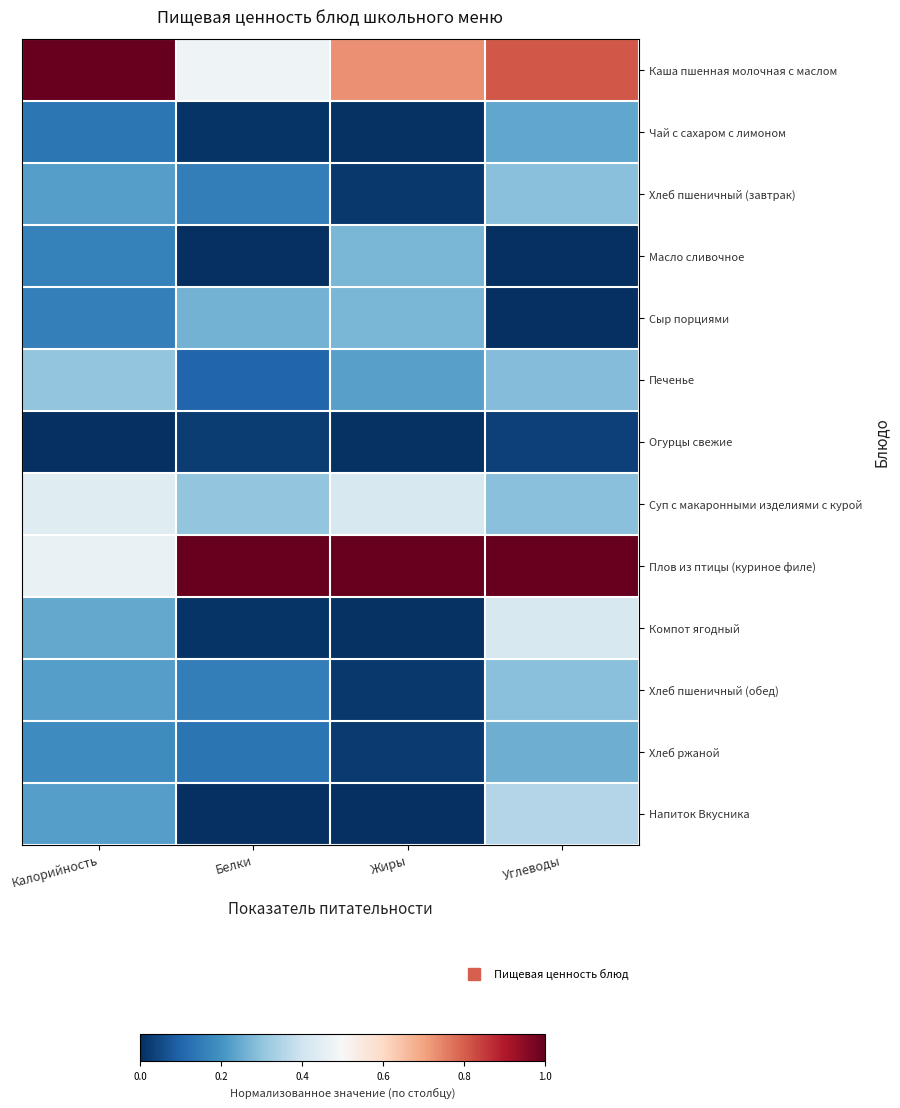

What is the spread (max minus min) of values at Белки?

1.0